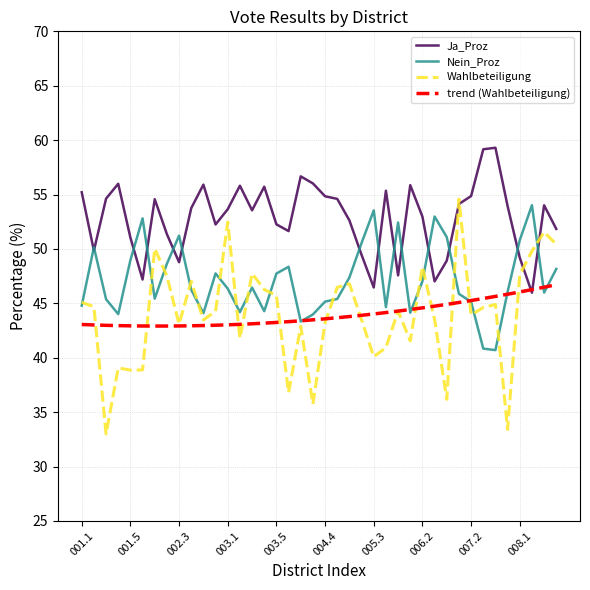

Which series has the largest range (max minus min)?

Wahlbeteiligung